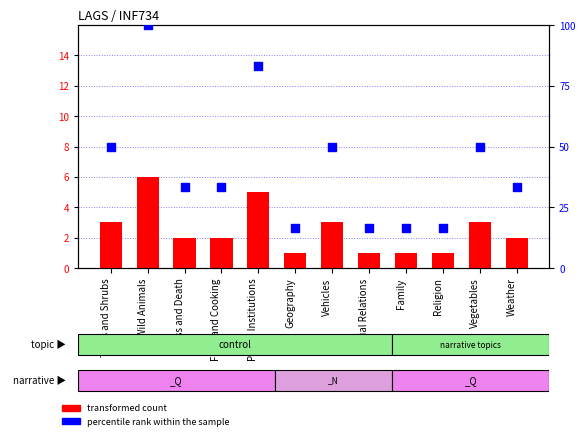

At how many categories does at least one series exceed 90?

1